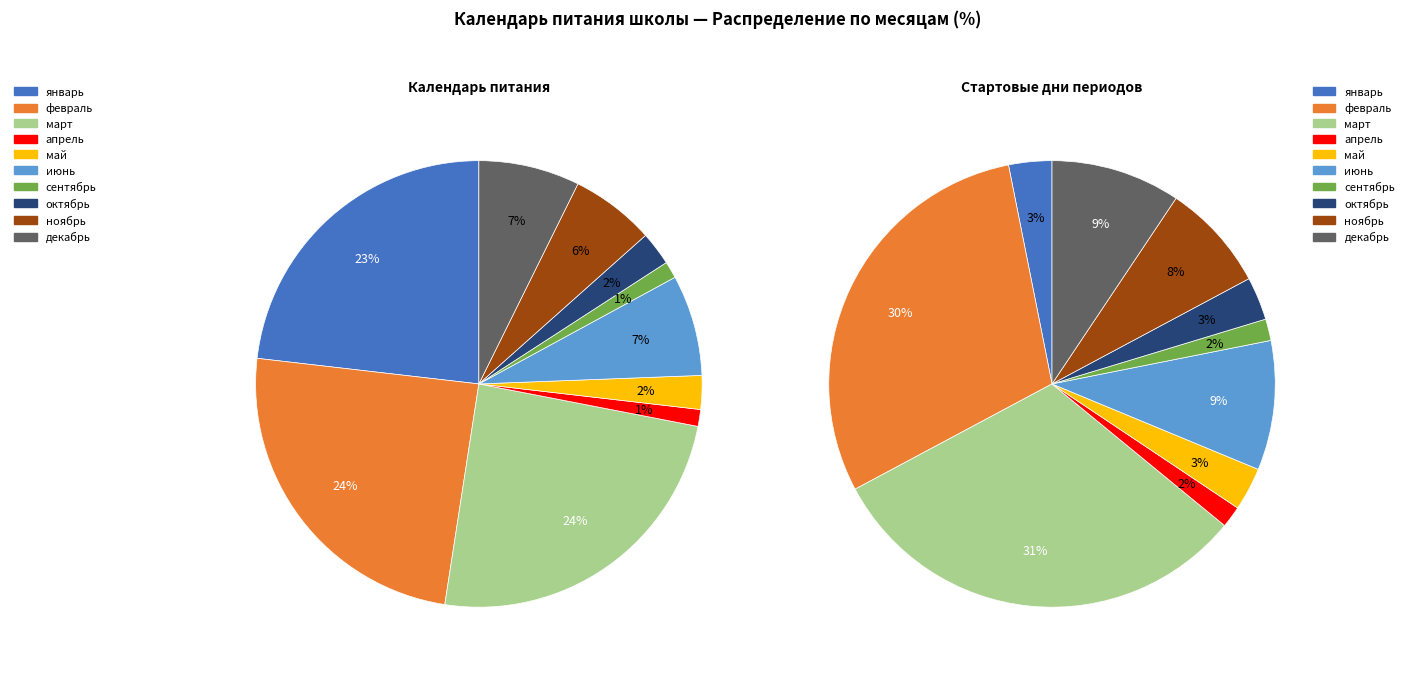

How many slices are in this pie chart?

10